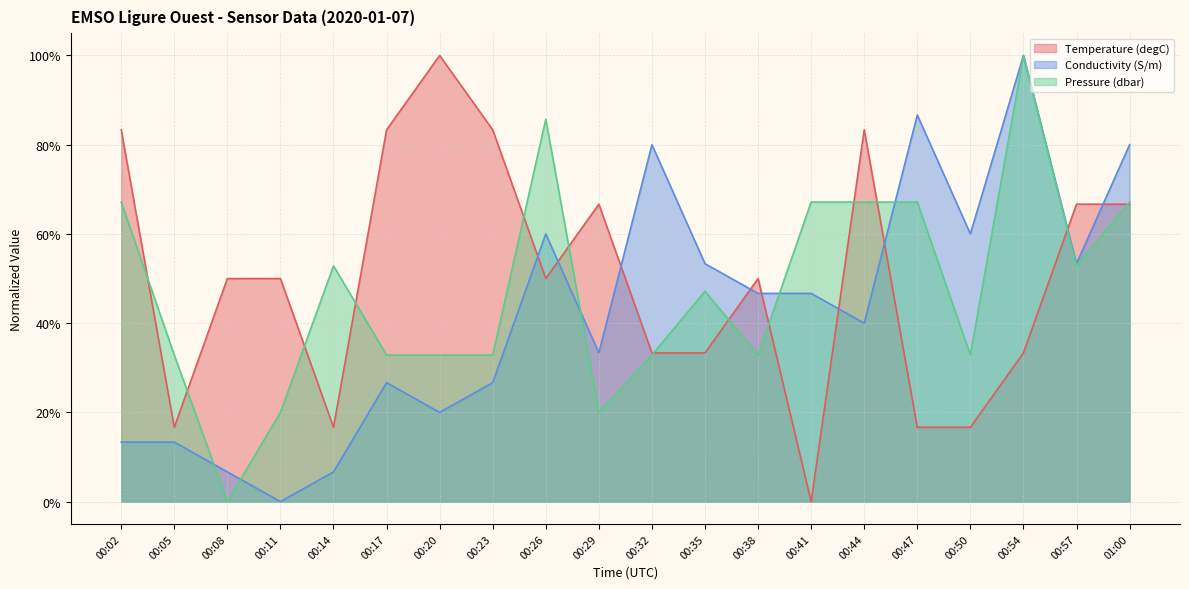

What is the difference between the maximum and minimum values in the Temperature (degC) series?

1.0